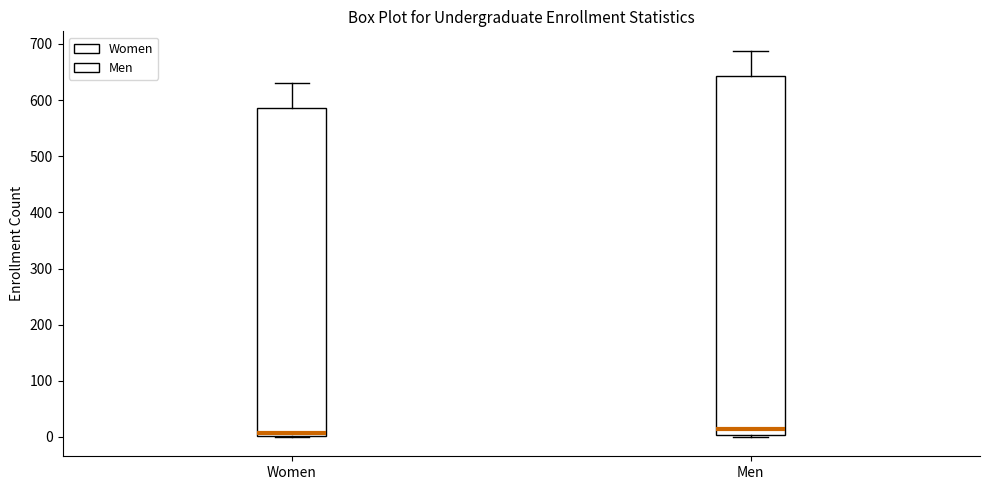

Which box is the tallest, from its lower edge to its upper edge?

Men